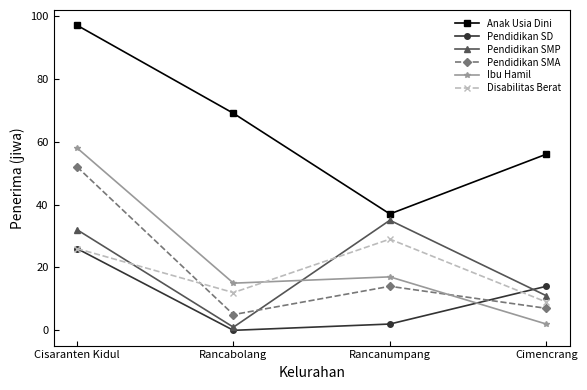

Does the chart display data point markers on the line(s)?

Yes